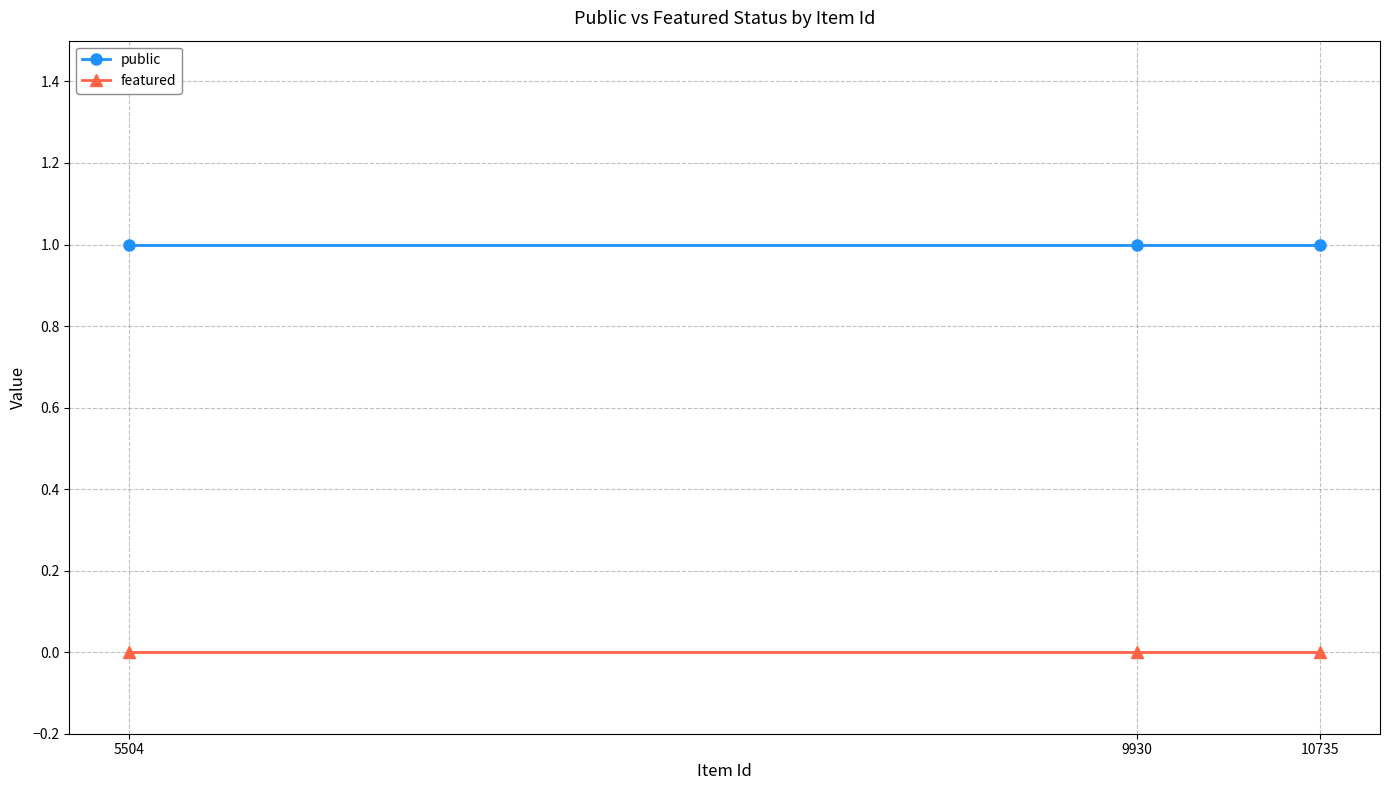

List the labels in order of public value, smallest first.

10735, 9930, 5504